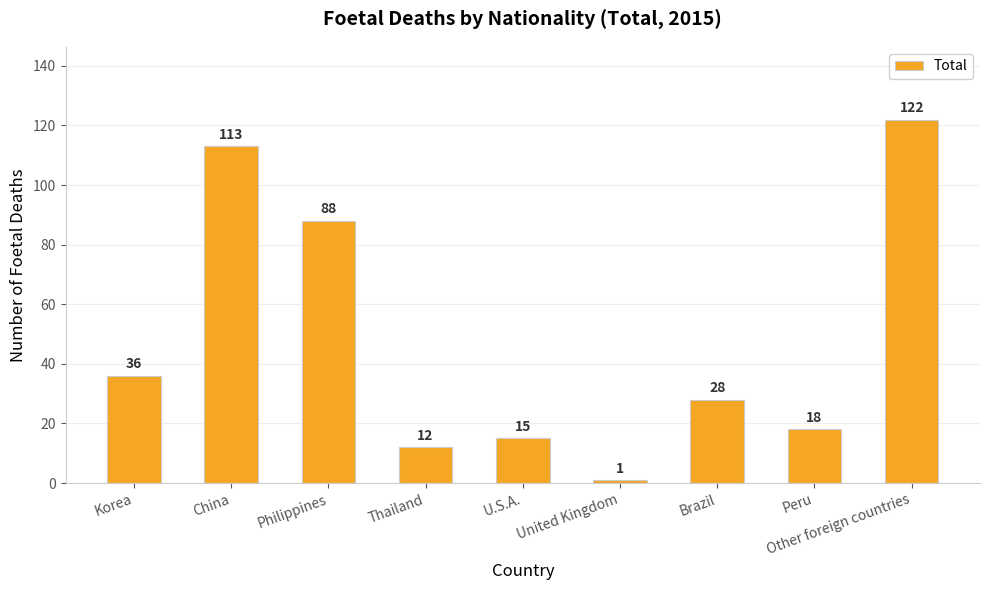

Reading right to left, what are all the values shown in this chart?

Other foreign countries=122	Peru=18	Brazil=28	United Kingdom=1	U.S.A.=15	Thailand=12	Philippines=88	China=113	Korea=36